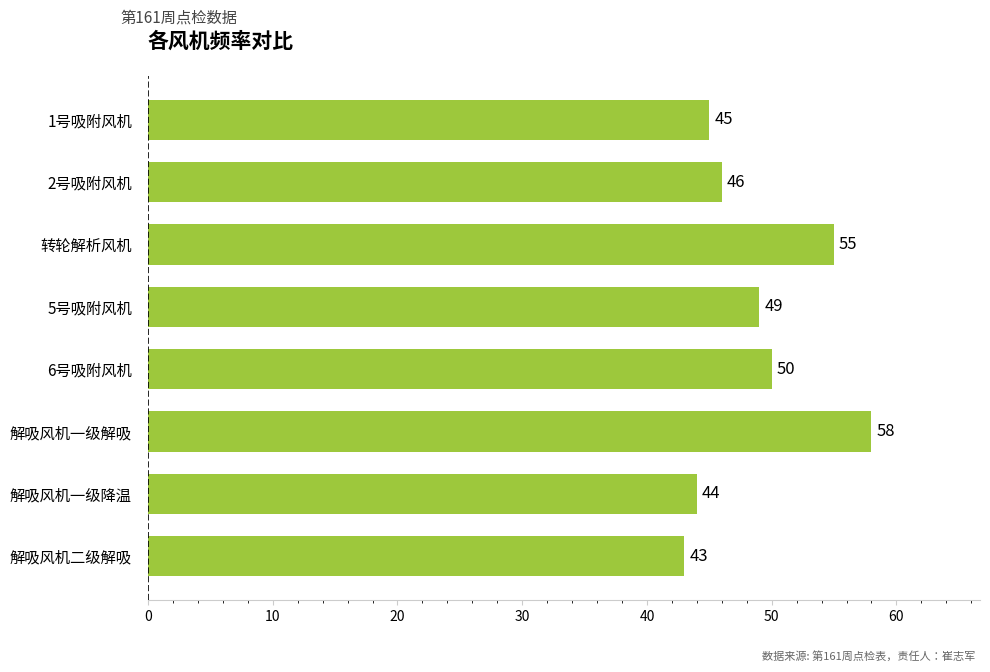

Which has a higher value, 5号吸附风机 or 解吸风机一级降温?

5号吸附风机